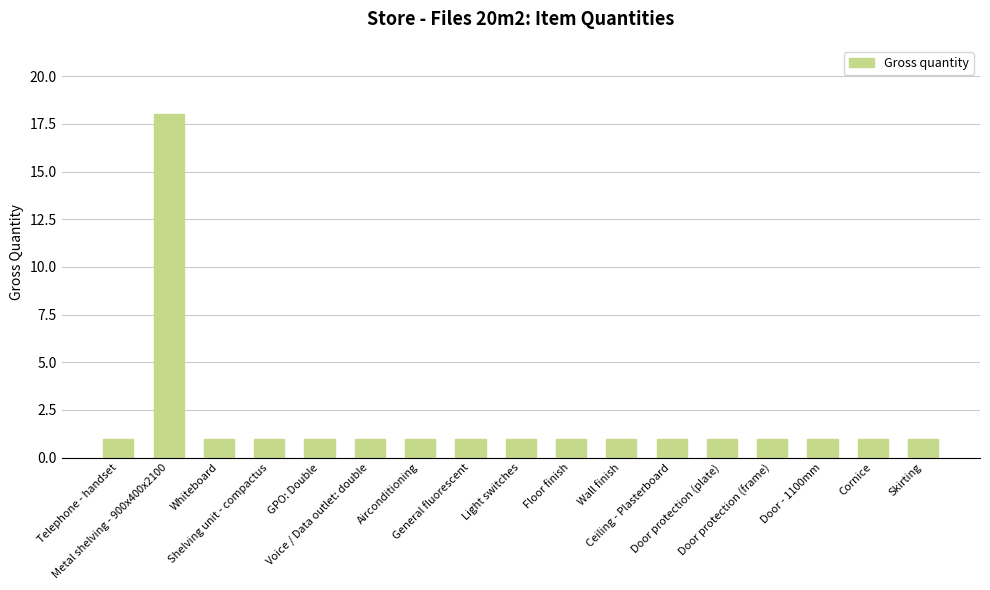

What is the value of the 15th bar from the left?

1